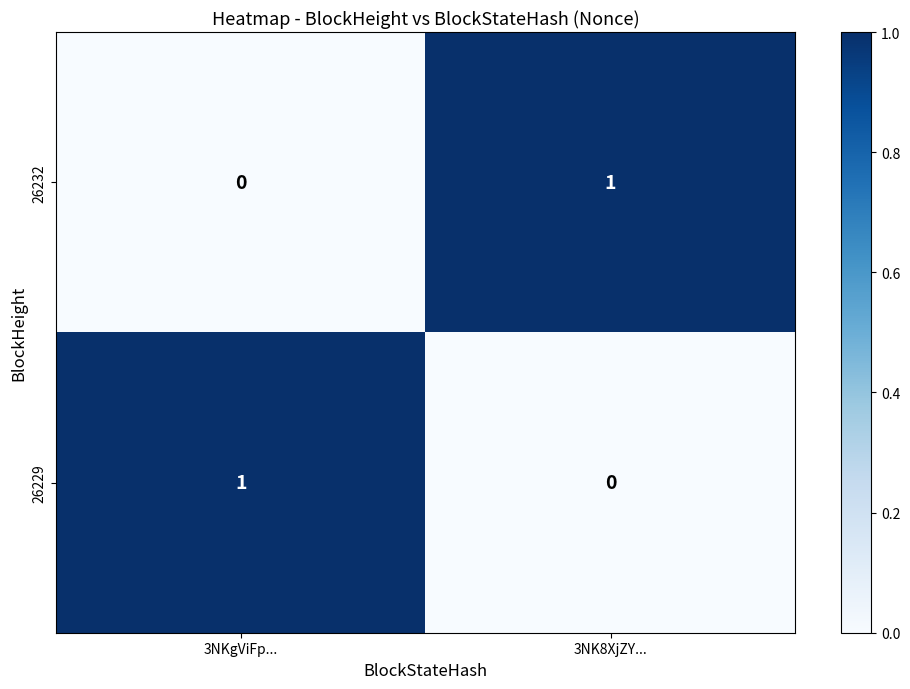

Is it true that 26232 equals 2 at 3NK8XjZY...?

False